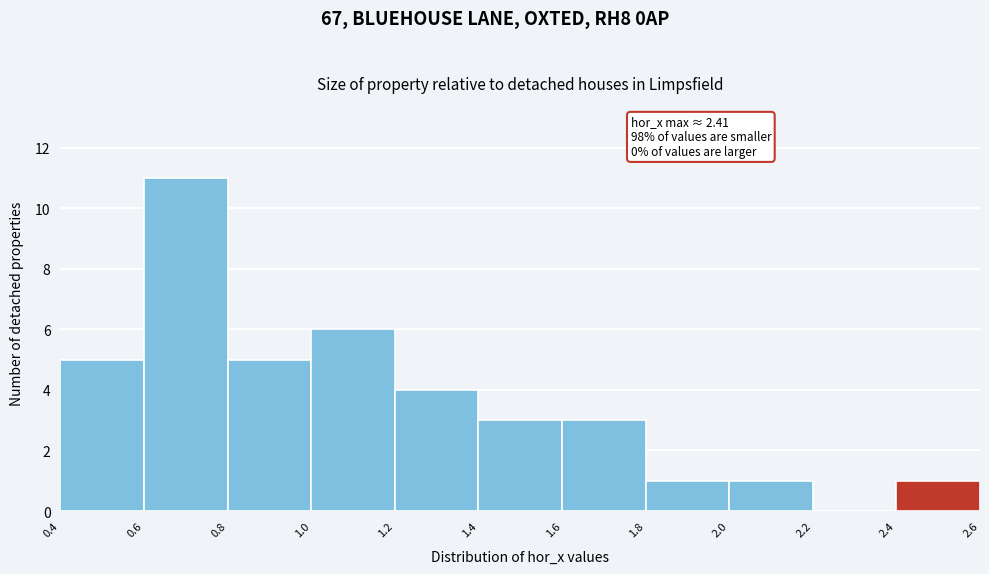

Over which range of the x-axis is the bar tallest?

0.6 to 0.8